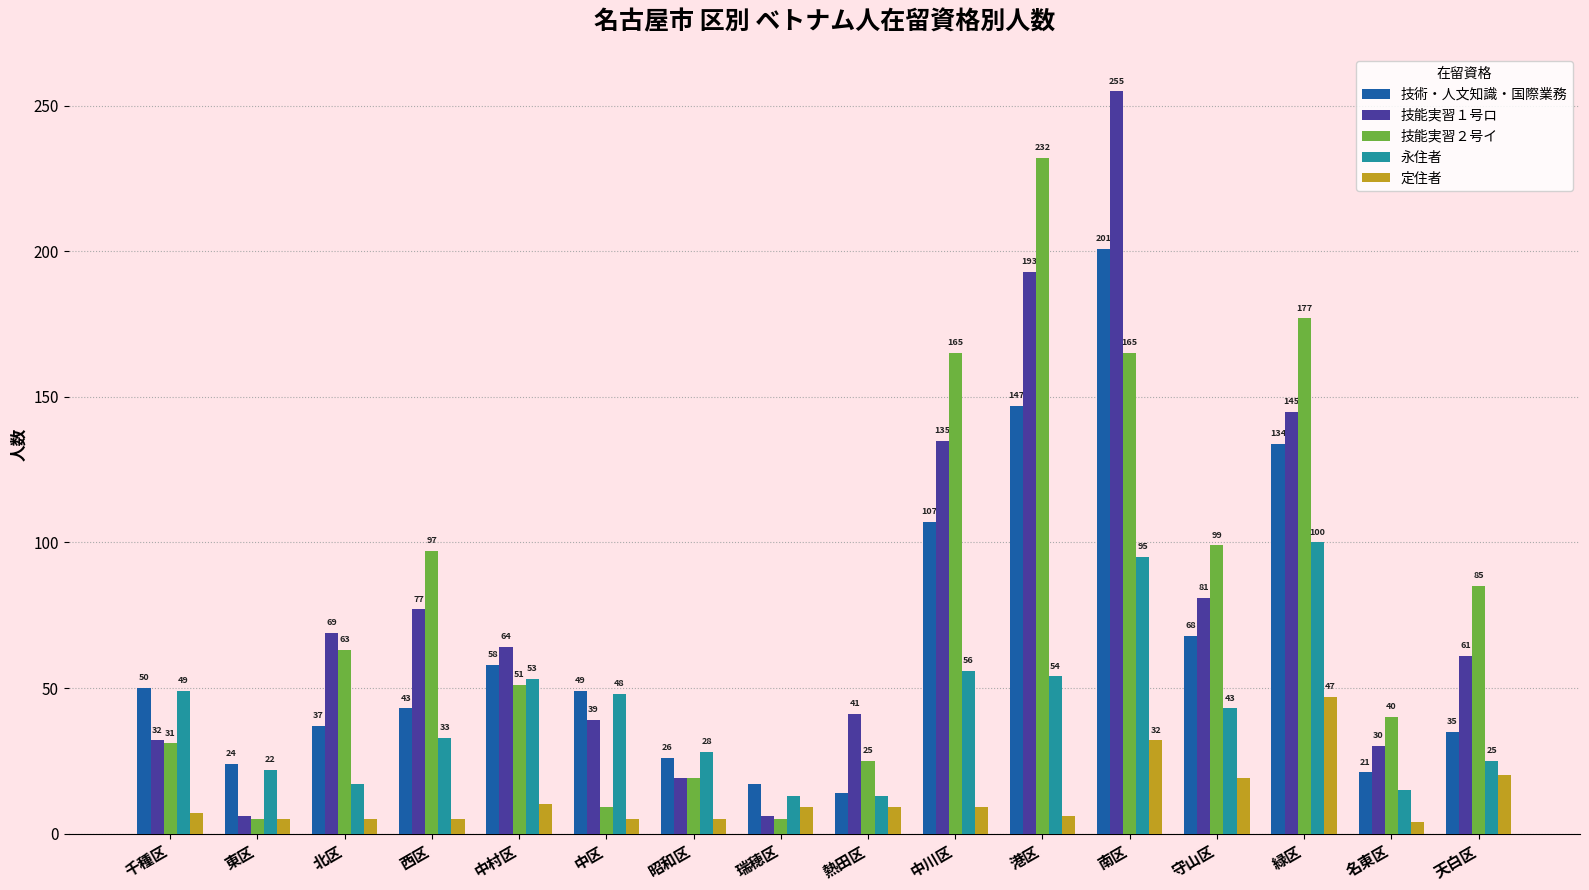

Between 熱田区 and 南区, which series saw the biggest shift?

技能実習１号ロ